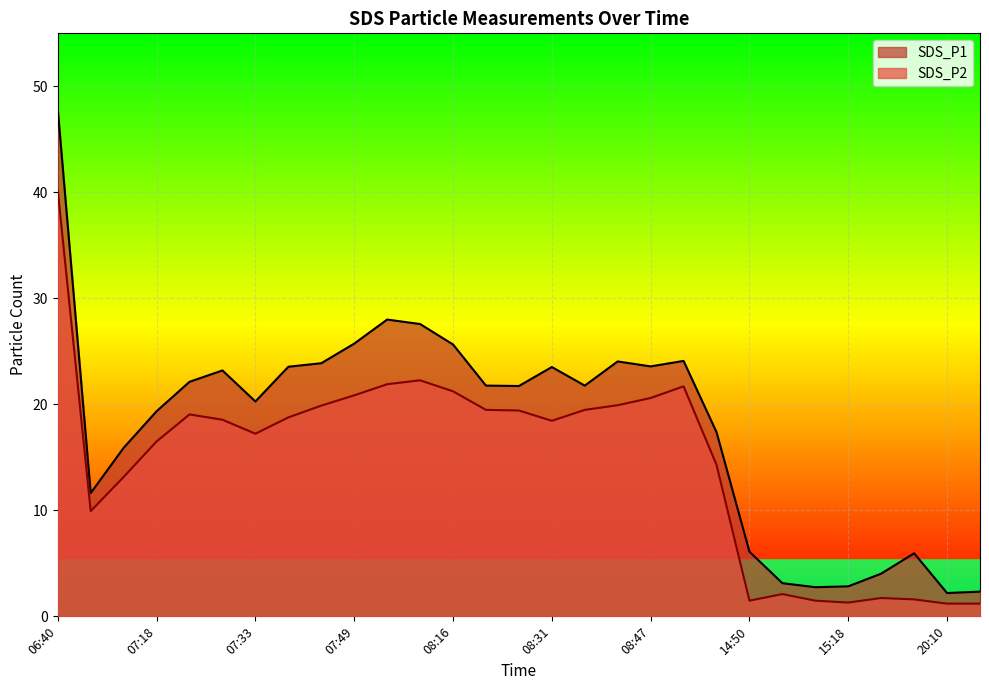

Where does the SDS_P2 series first go above 18?

06:40